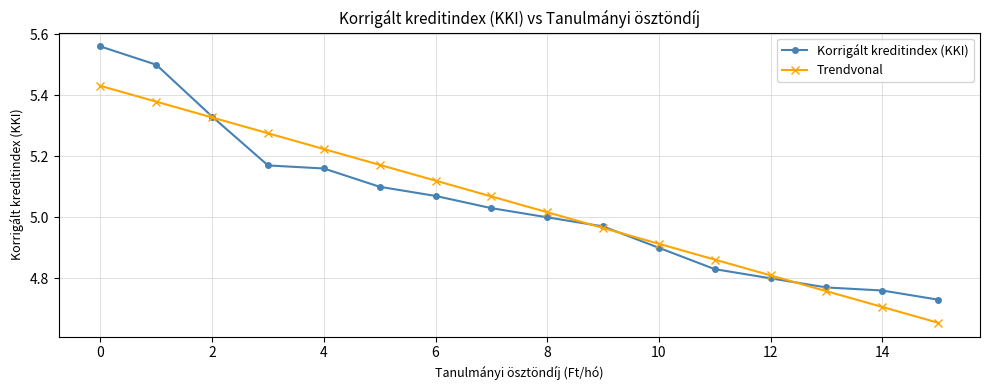

Rank the series by their maximum value, from lowest to highest.

Trendvonal, Korrigált kreditindex (KKI)